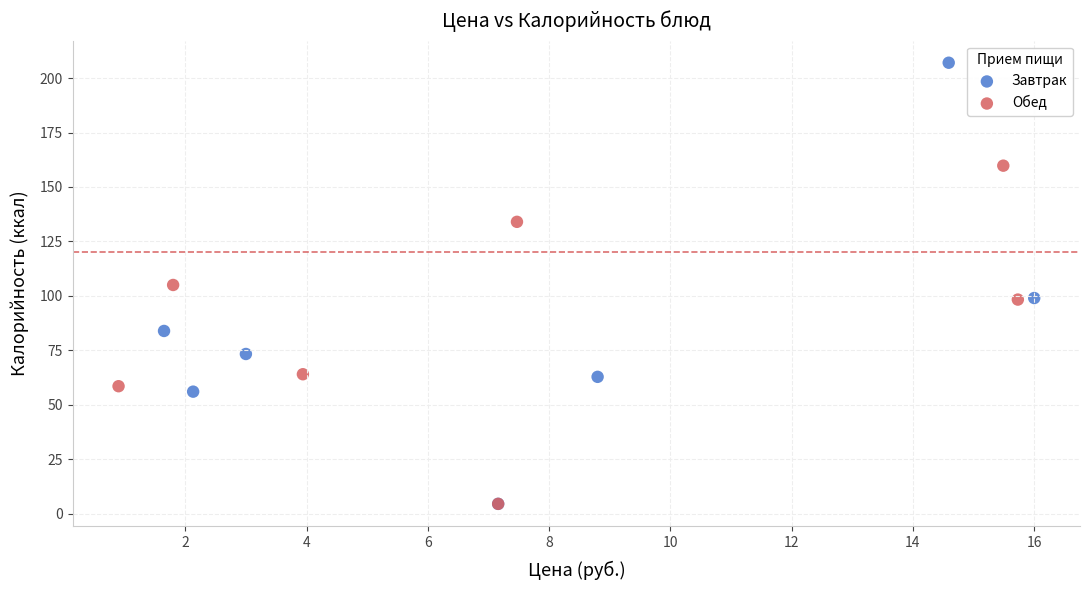

Which series has the widest spread of Y values?

Завтрак